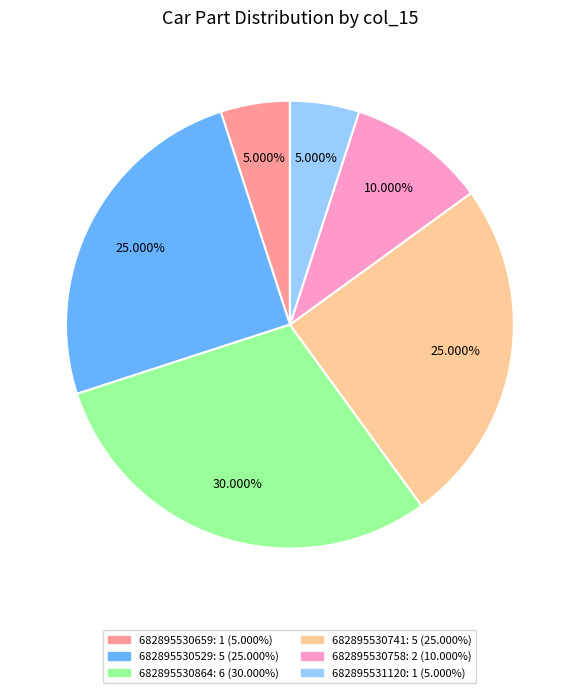

Which has a higher value, 682895531120 or 682895530529?

682895530529